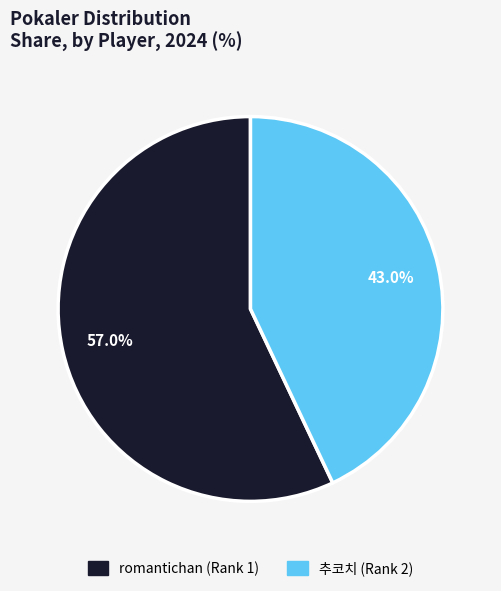

Between romantichan (Rank 1) and 추코치 (Rank 2), which is larger?

romantichan (Rank 1)